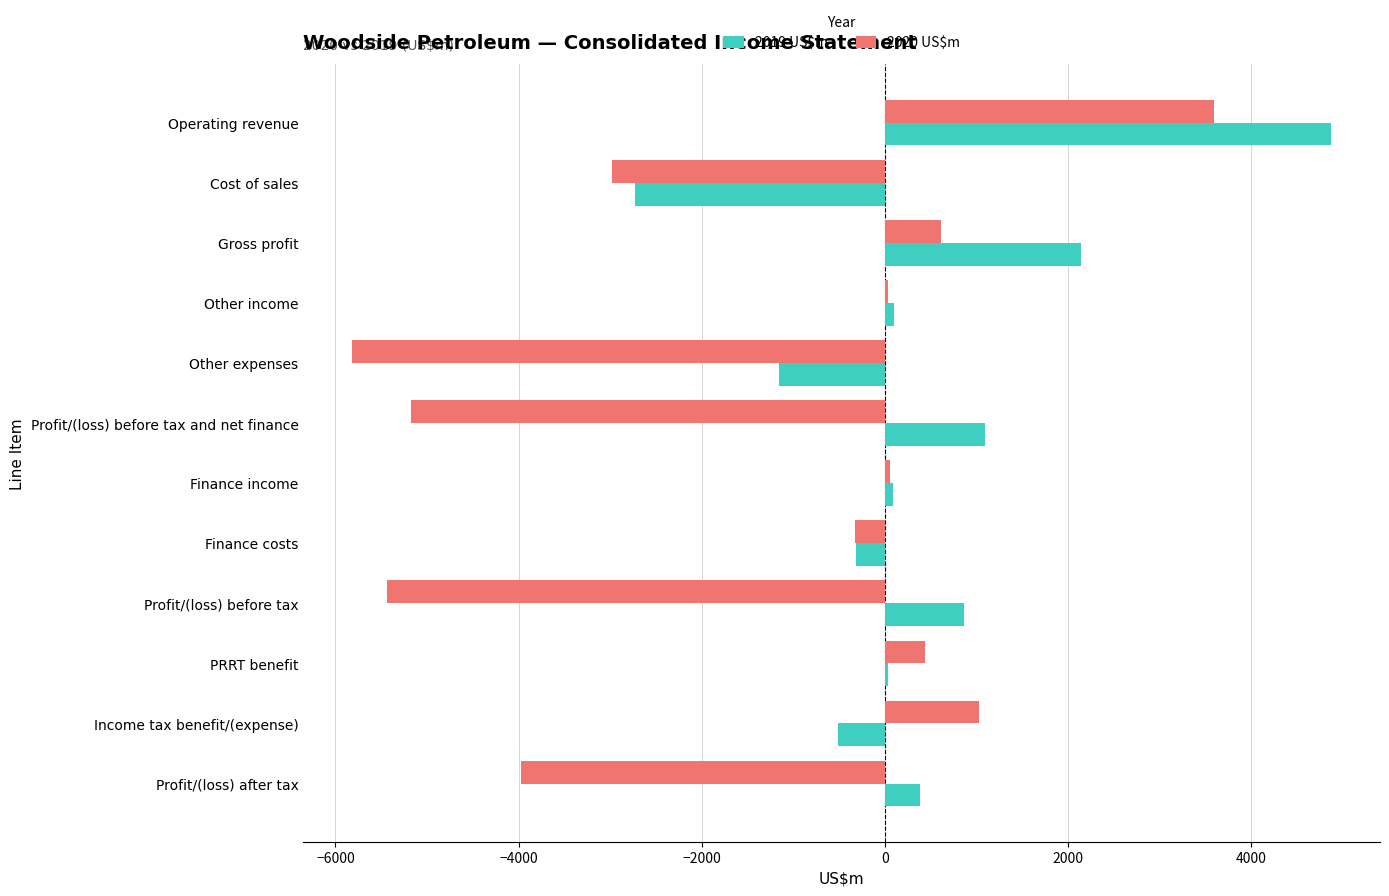

At which category is the sum across all series the highest?

Operating revenue